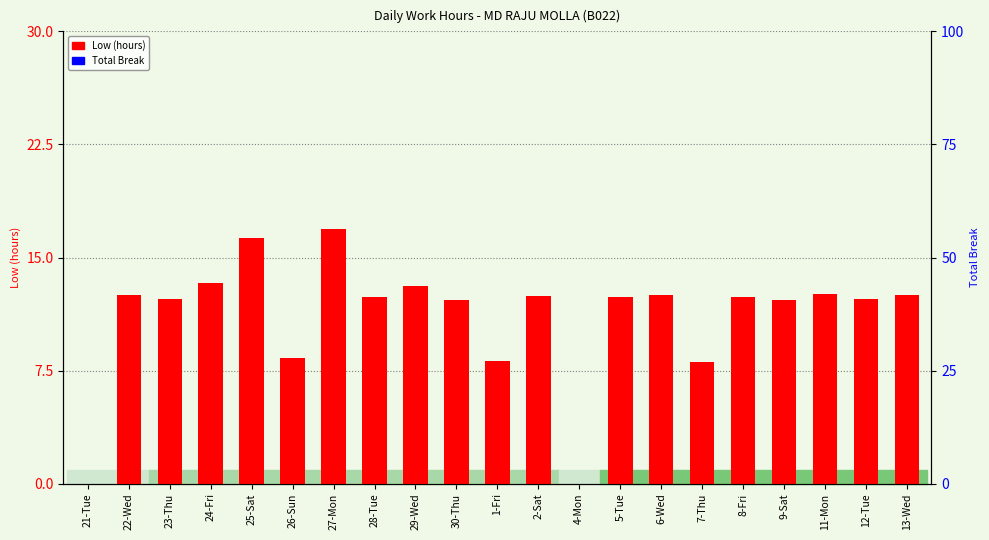

What is the difference between the second highest and second lowest values in the Low (hours) series?

16.3